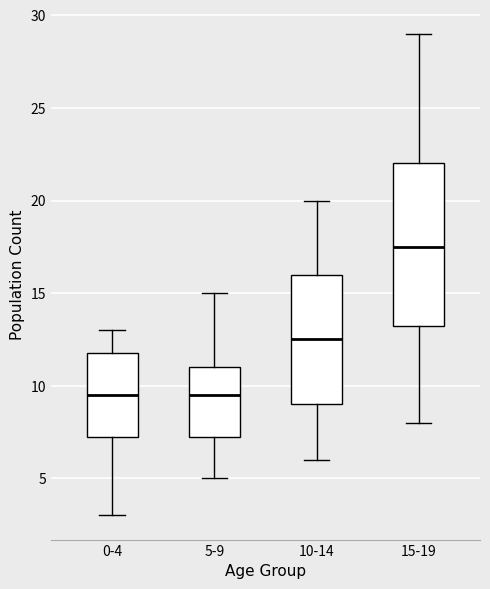

Reading left to right, transcribe this box plot: for each box, give where its median line is, the range the box spans, and where its two whiskers end, as read against the y-axis. The values are not printed on the chart, so give them approximately, as read against the axis.

0-4: median 9.5, box 7.5 to 12.0, whiskers 3.0 to 13.0
5-9: median 9.5, box 7.5 to 11.0, whiskers 5.0 to 15.0
10-14: median 12.5, box 9.0 to 16.0, whiskers 6.0 to 20.0
15-19: median 17.5, box 13.5 to 22.0, whiskers 8.0 to 29.0